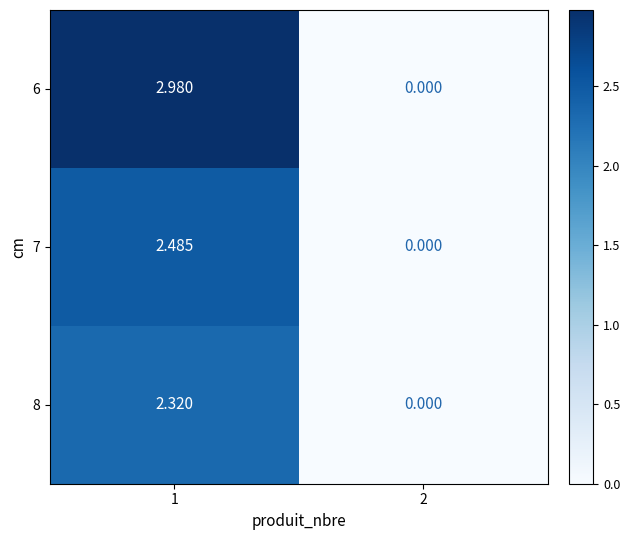

Is the value of 7 at 1 greater than the value of 6 at 1?

No